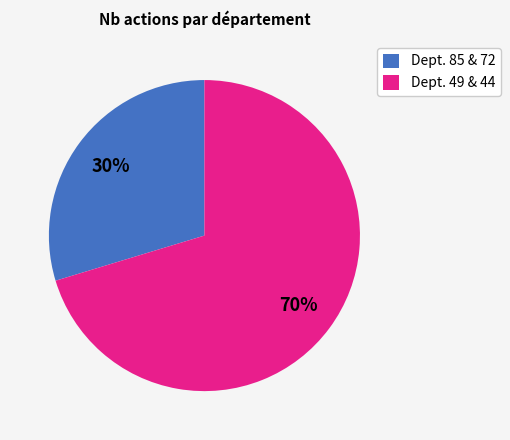

Do Dept. 49 & 44 and Dept. 85 & 72 together represent more than half of the pie?

Yes